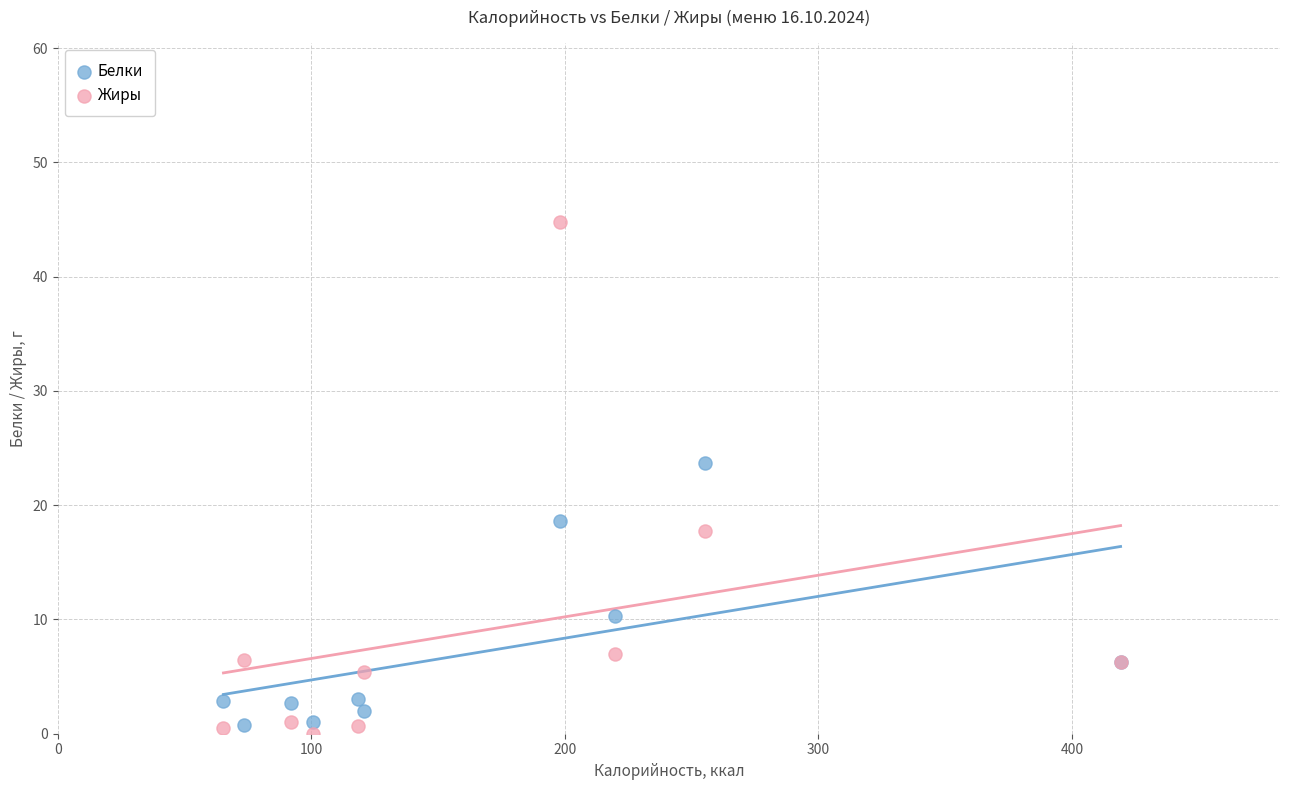

Across all series, what Y value is closest to 22?

23.7